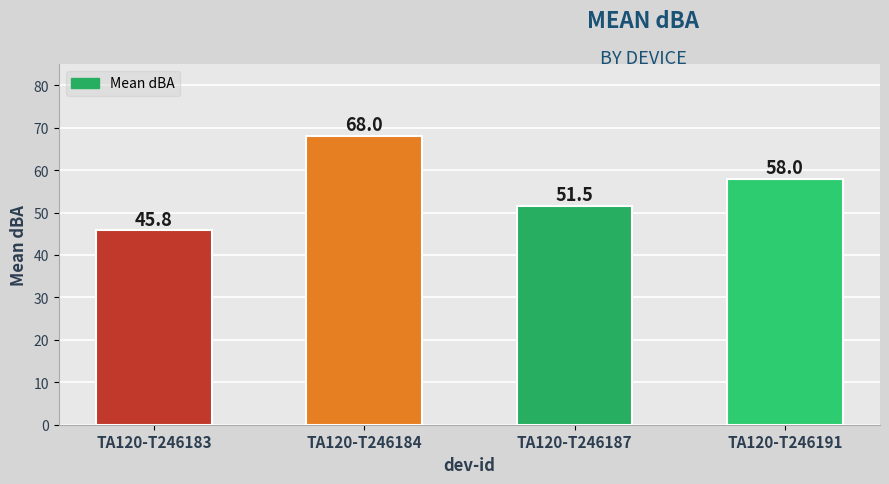

The chart shows a value of 94.5 at TA120-T246184. True or false?

False